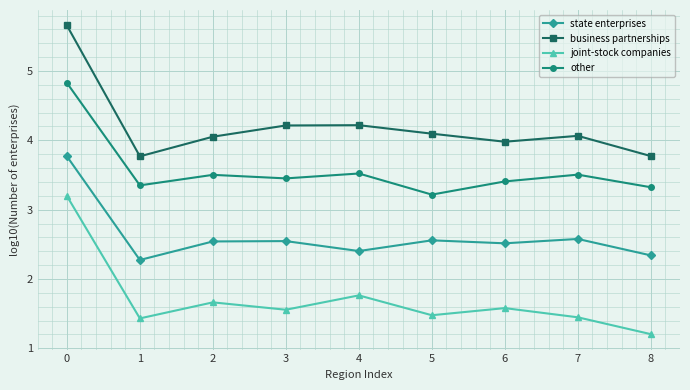

What is the sum of all state enterprises values?

23.5